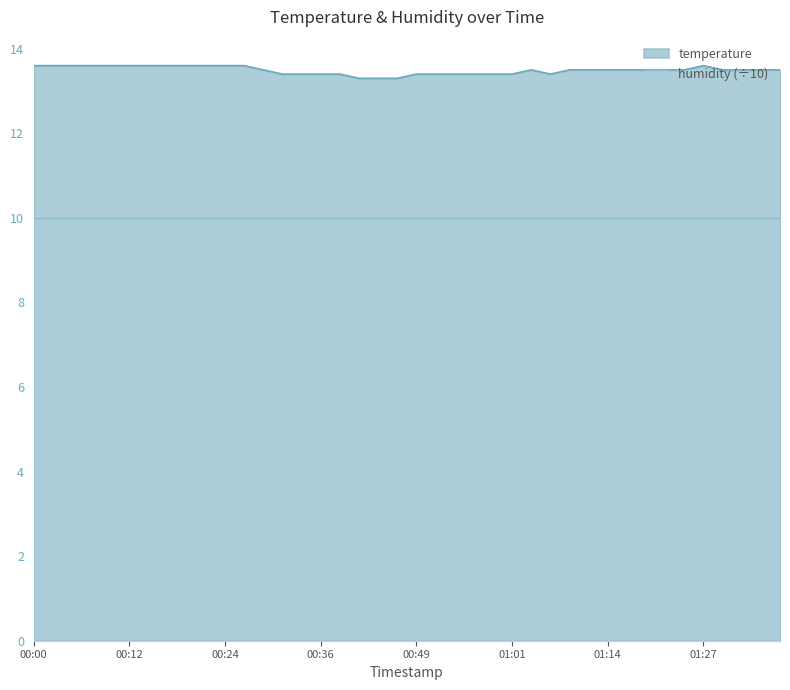

What is the average value?

13.5